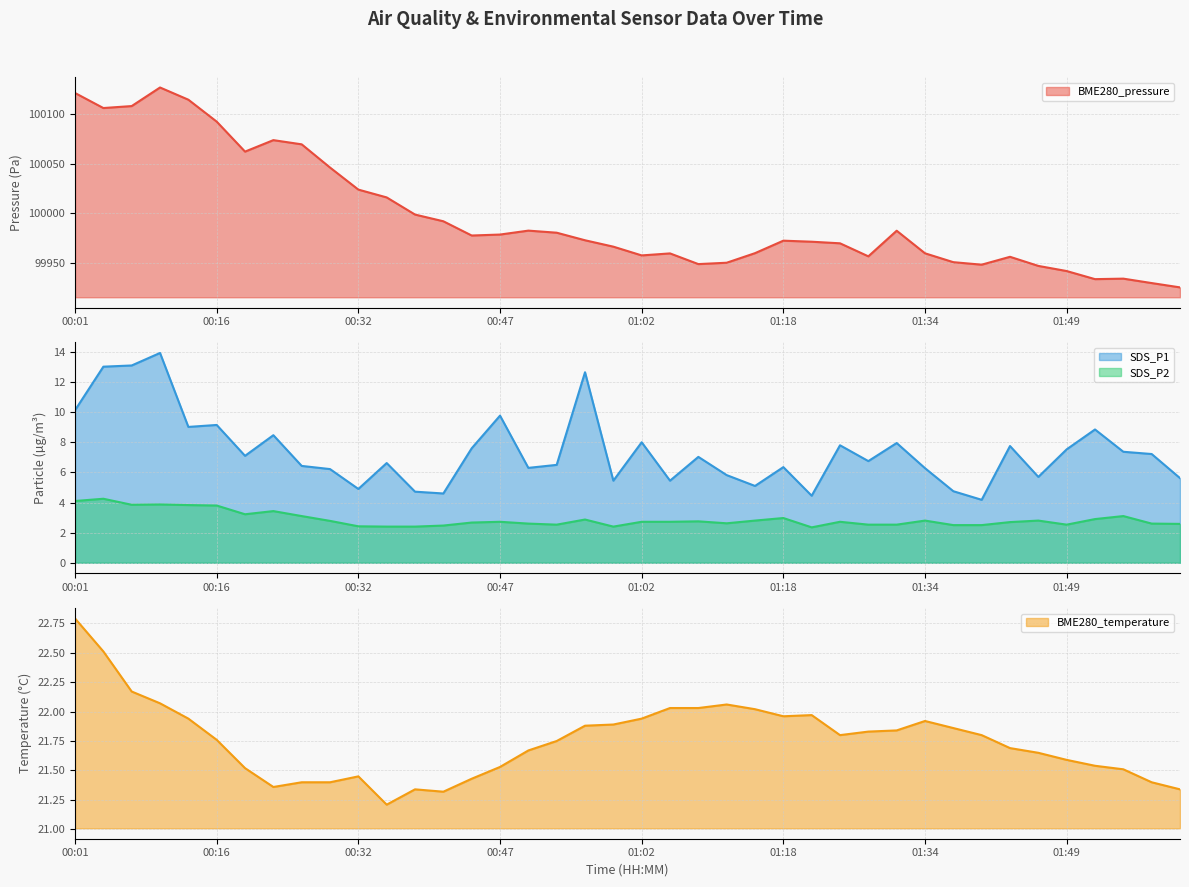

True or false: BME280_temperature has a value of 21.4 at 00:29.

True